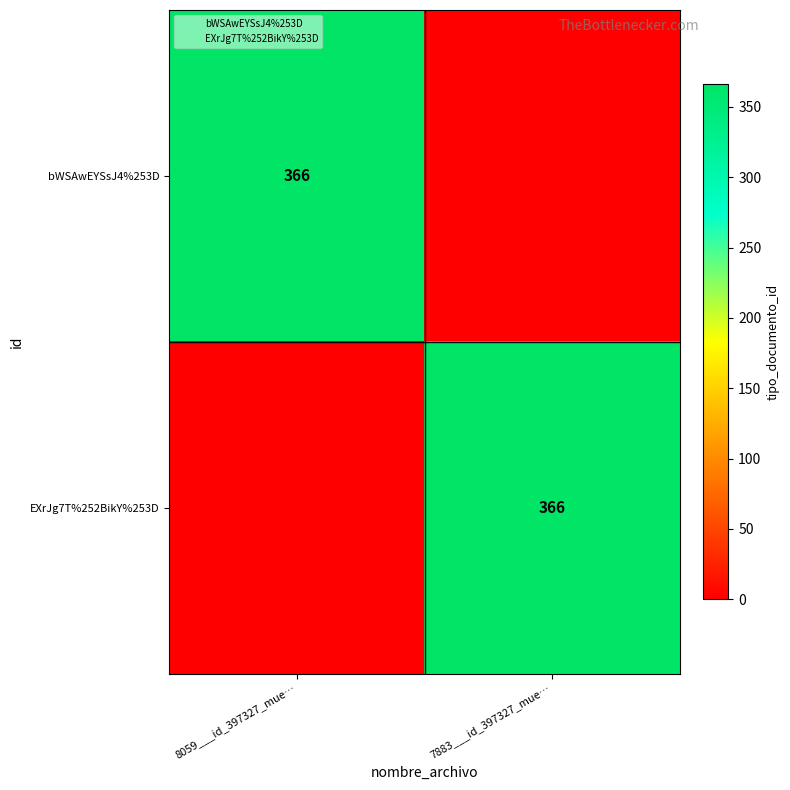

Count the number of data series in this chart.

2